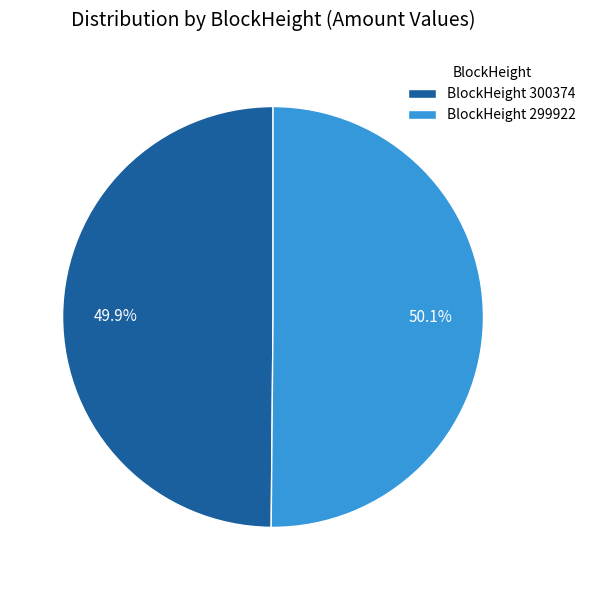

Does any single category account for the majority?

Yes